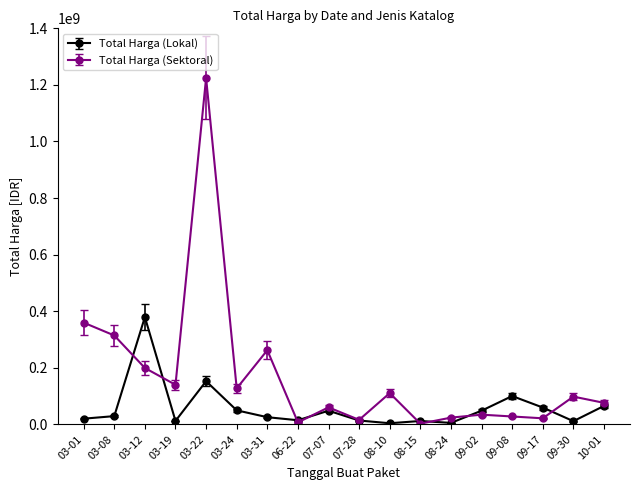

Where is the first local minimum for Total Harga (Sektoral)?

03-19